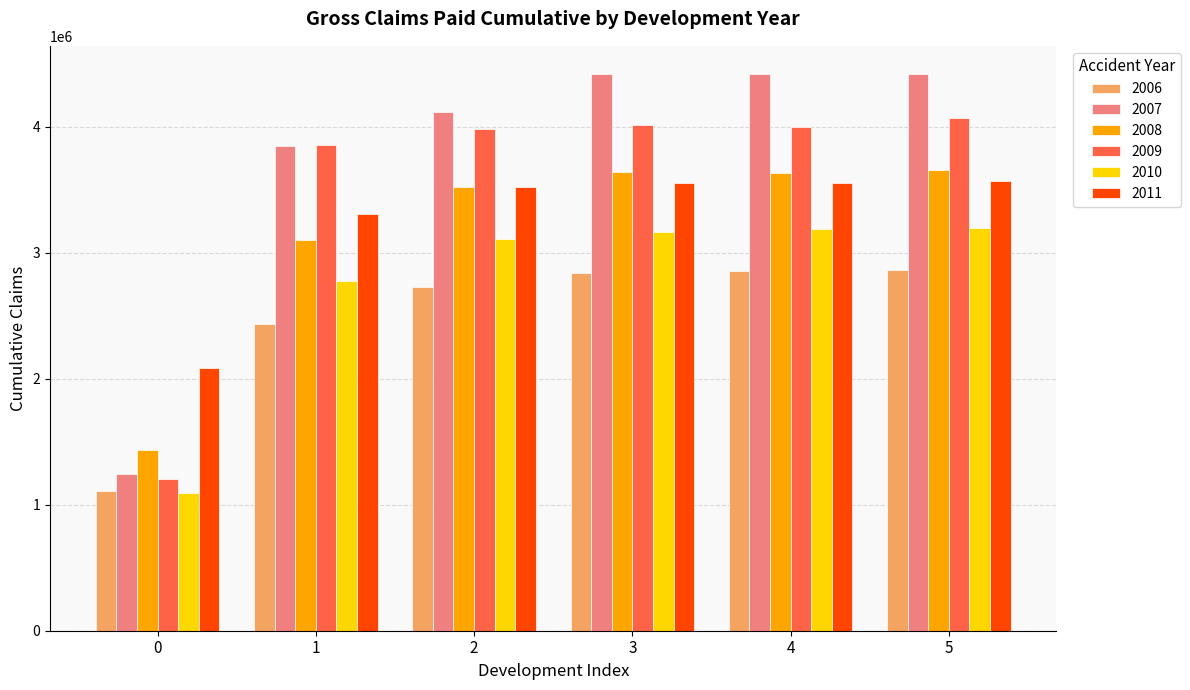

The value of 2011 at 2 is 5295247.7. True or false?

False